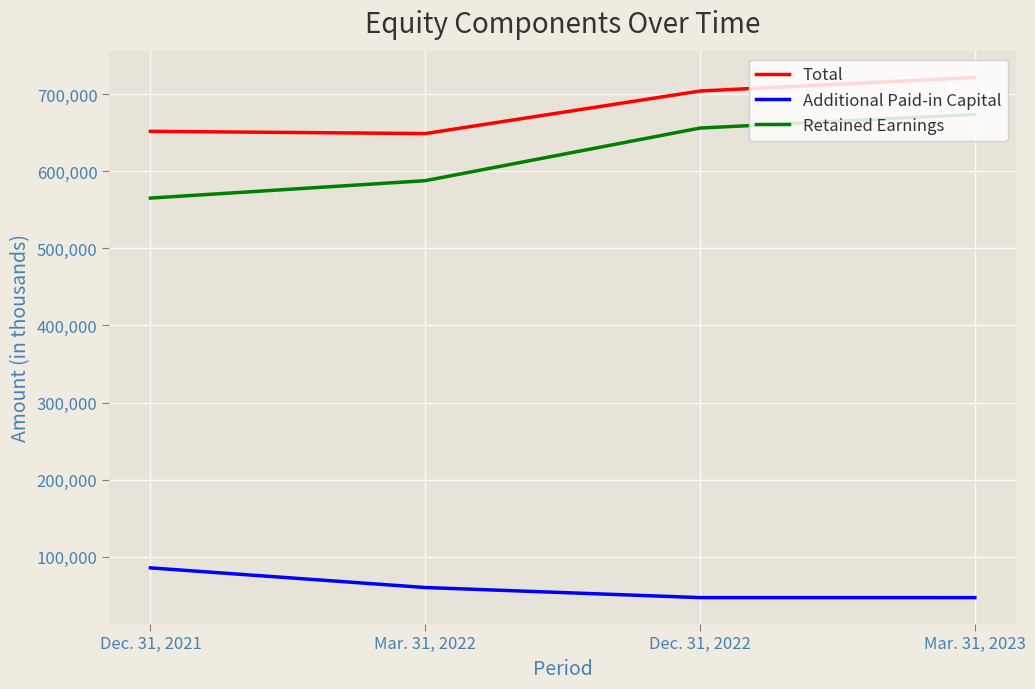

Which category has the highest value across all series?

Mar. 31, 2023